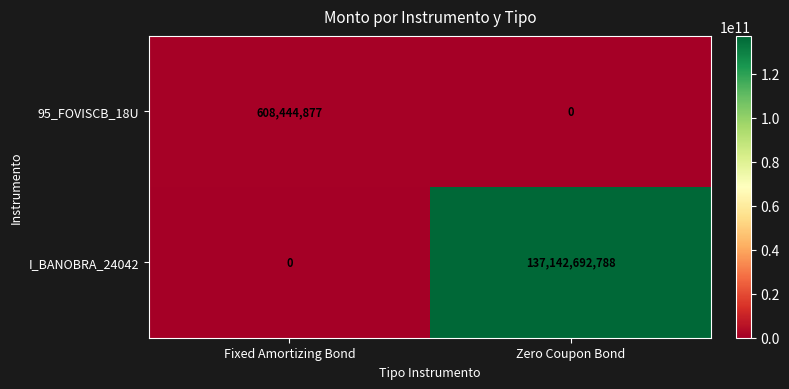

At which label is 95_FOVISCB_18U closest to 304222438?

Zero Coupon Bond